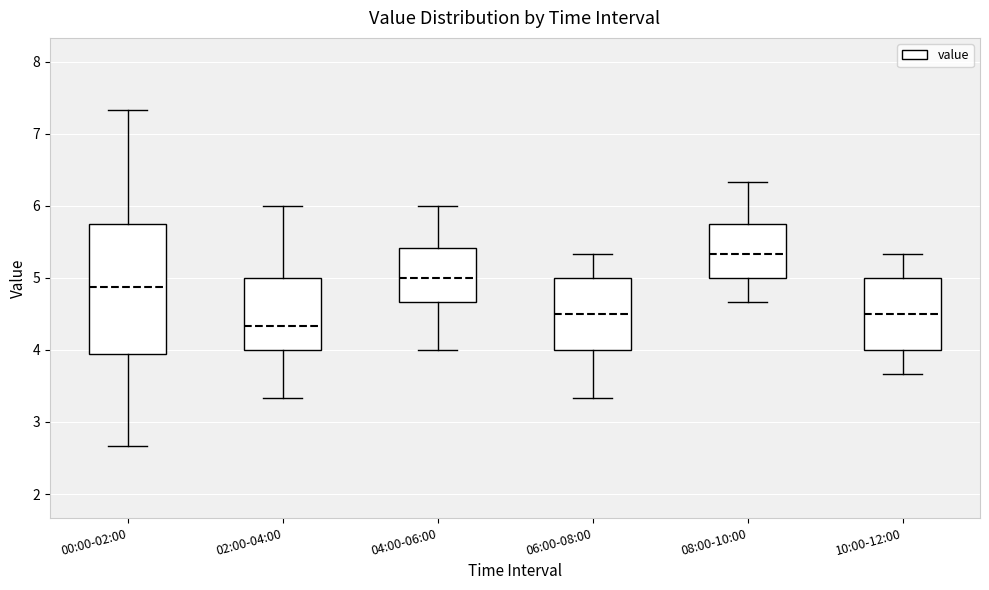

Where is the lower edge of the box for 00:00-02:00 on the y-axis? The values are not printed on the chart, so give them approximately, as read against the axis.

3.9